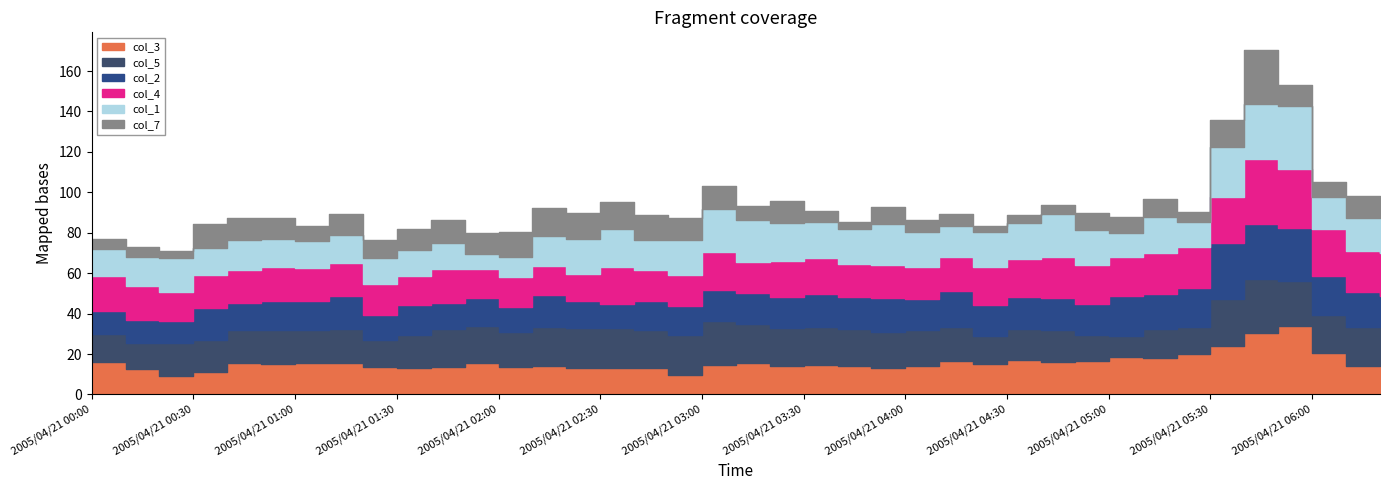

Which category has the lowest value across all series?

2005/04/21 04:20